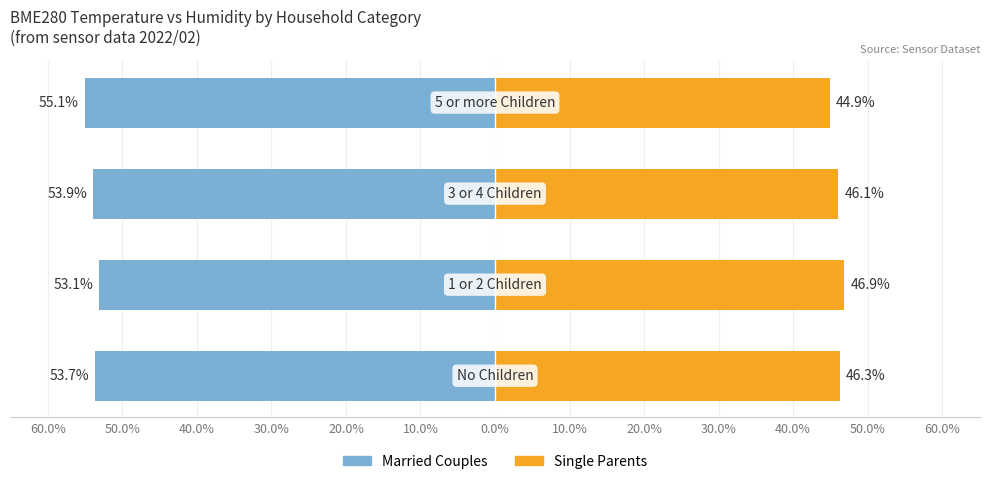

Which has a higher value, 40.0% or 60.0%?

60.0%